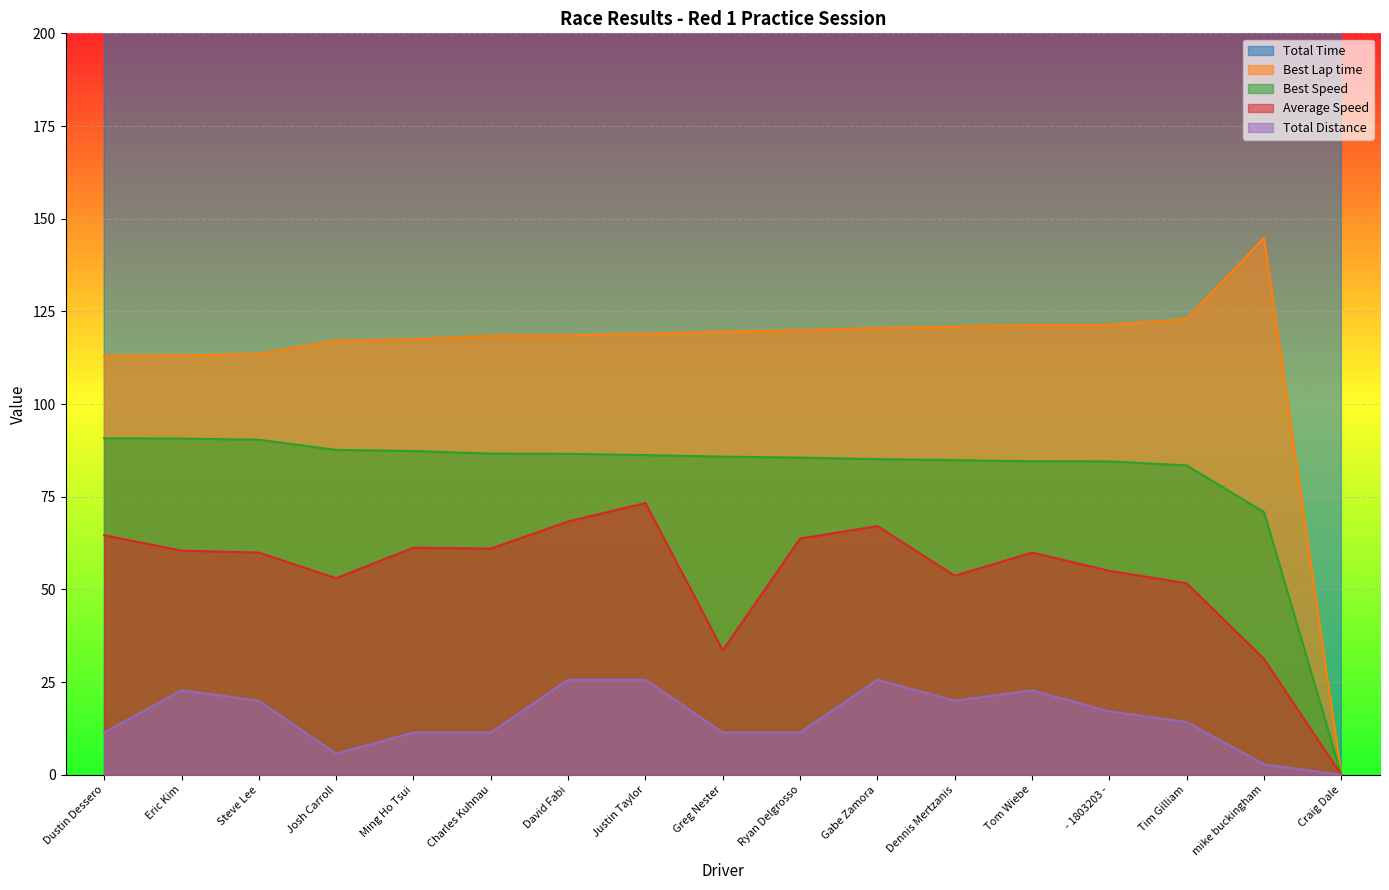

Which series has the widest spread of values?

Total Time